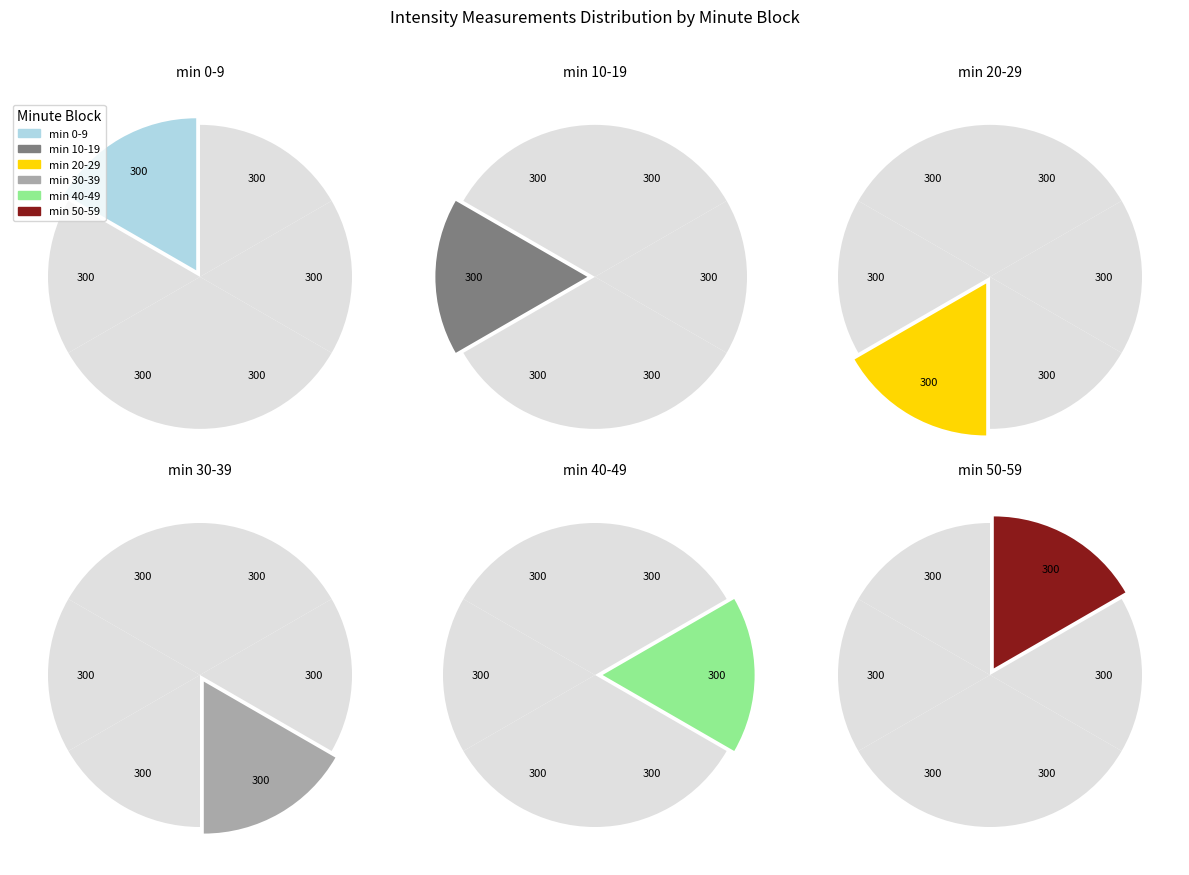

Rank the categories by value from highest to lowest.

minute_0, minute_1, minute_2, minute_3, minute_4, minute_5